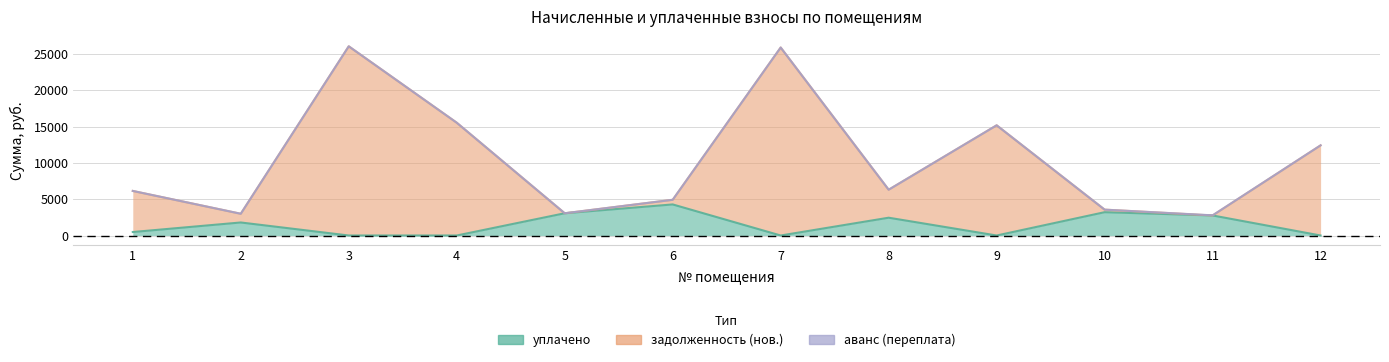

How many values in the уплачено series exceed 1795?

6